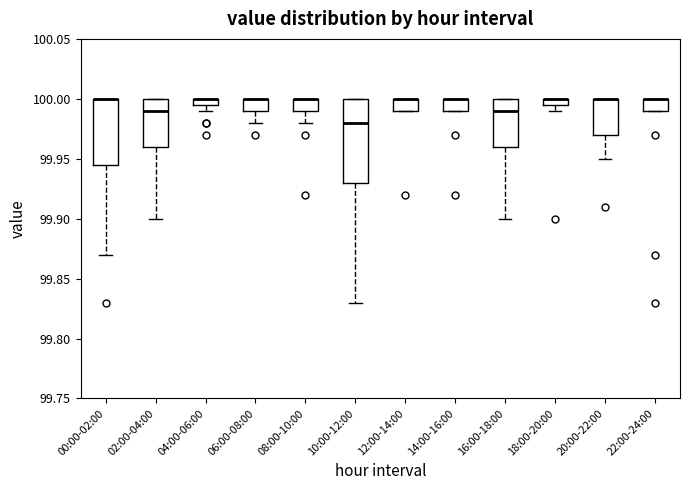

Comparing the boxes themselves (not the whiskers), which one is the tallest?

10:00-12:00